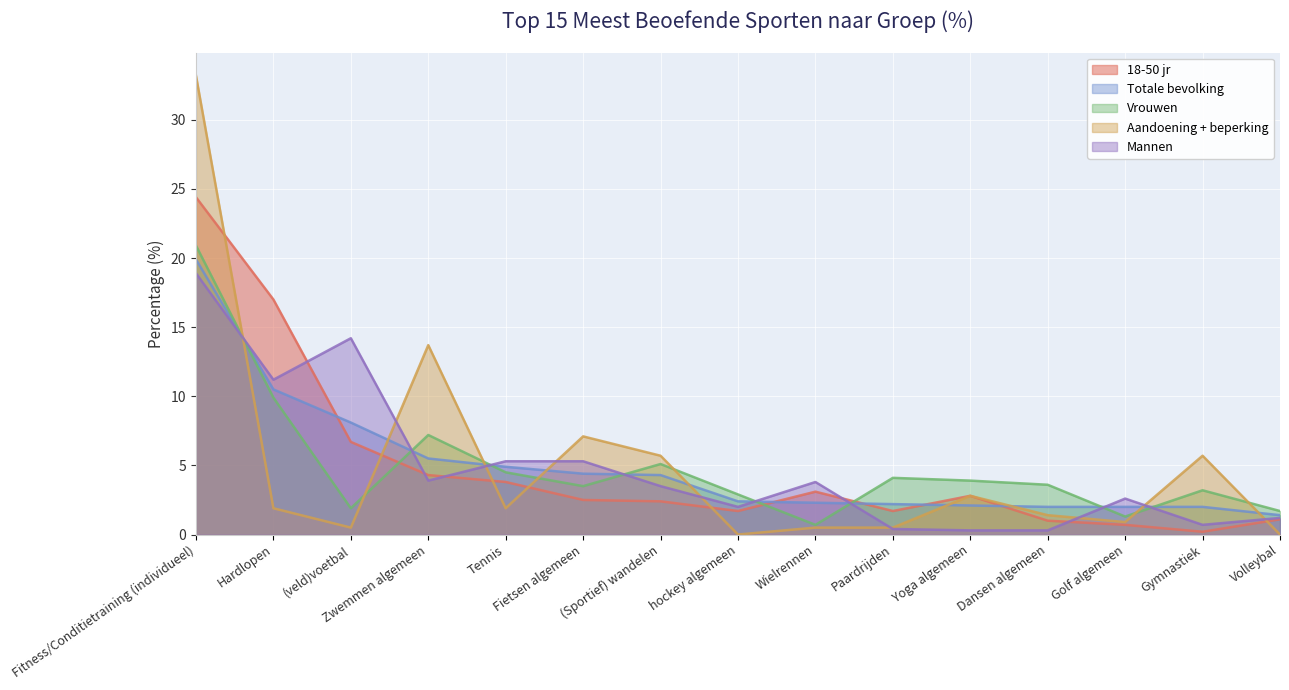

What is the label of the 14th point from the right?

Hardlopen